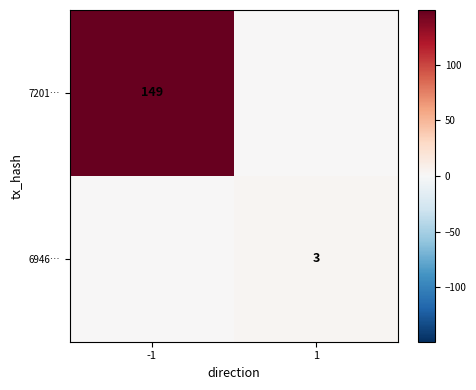

True or false: 6946… has a value of 5 at 1.

False